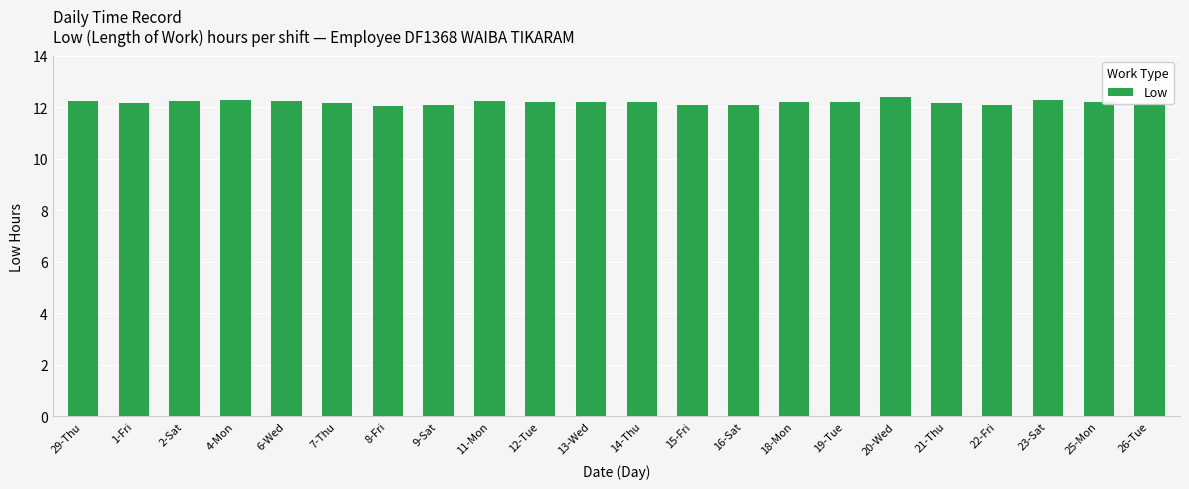

Is it true that the value at 21-Thu is 6.9?

False